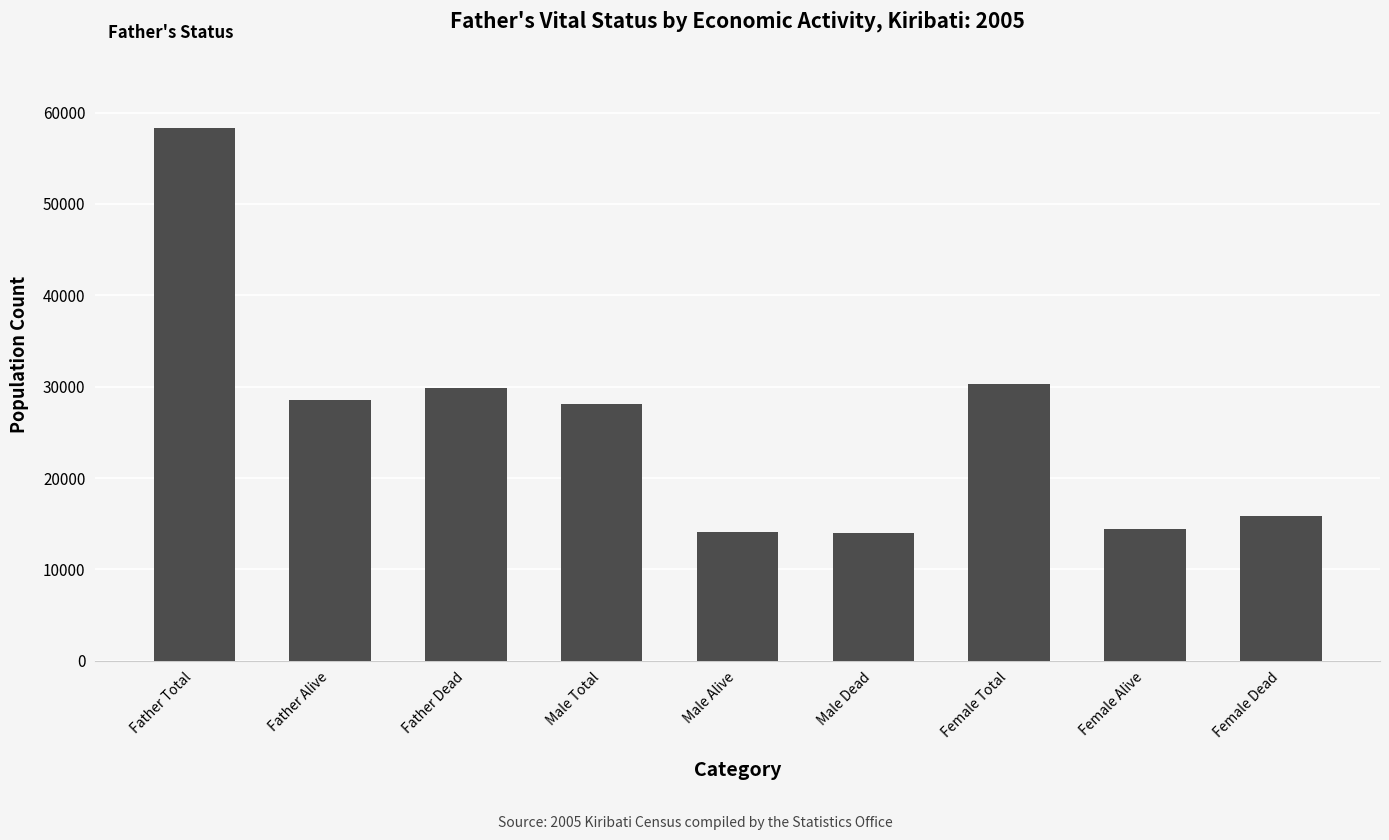

How many categories are shown in the chart?

9